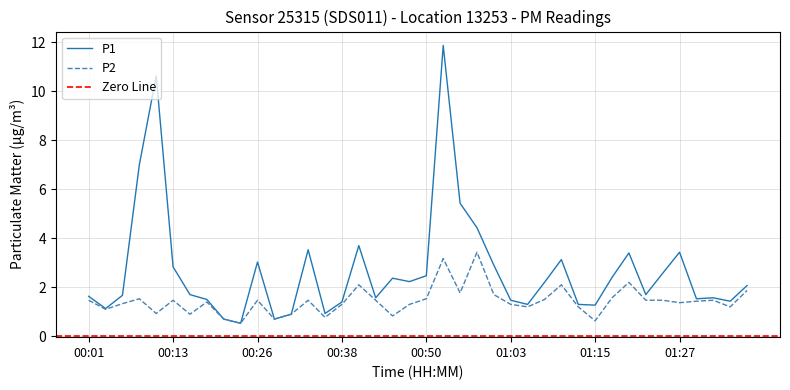

The P2 series shows 1.5 at 00:50. True or false?

True